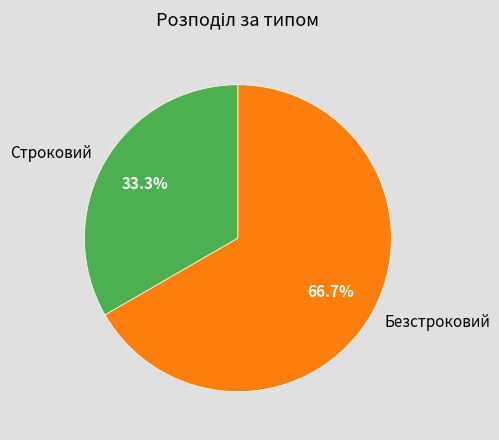

True or false: Безстроковий accounts for 67% of the total.

True